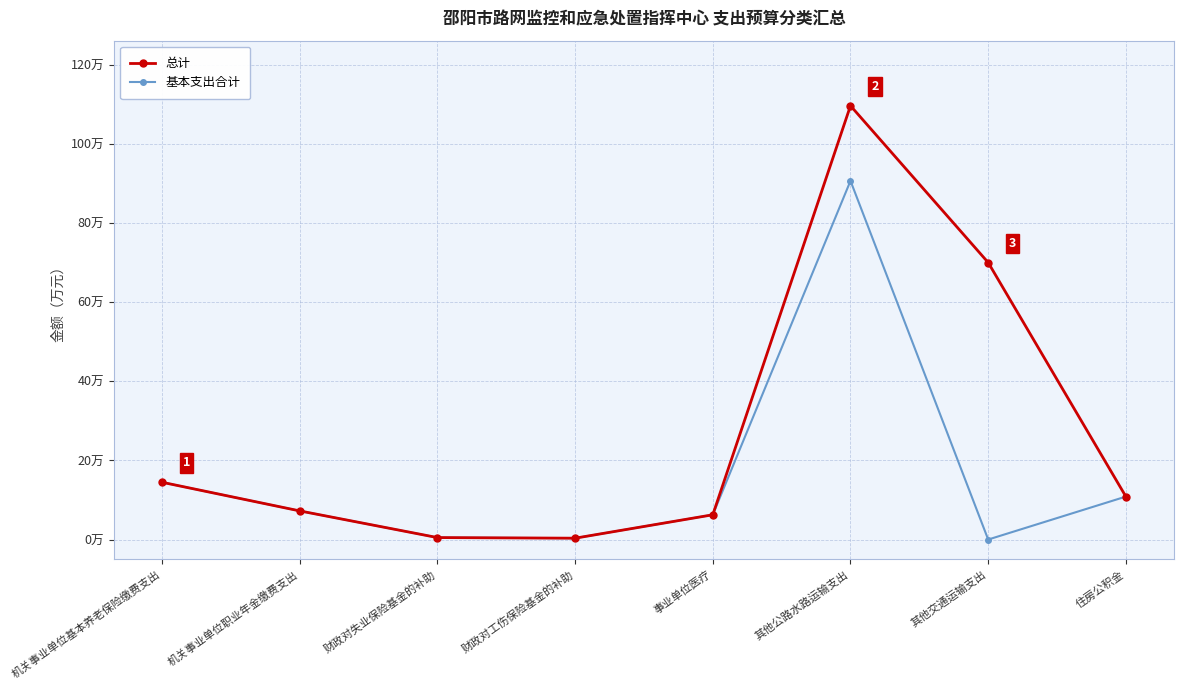

What is the label of the 8th point from the left?

住房公积金